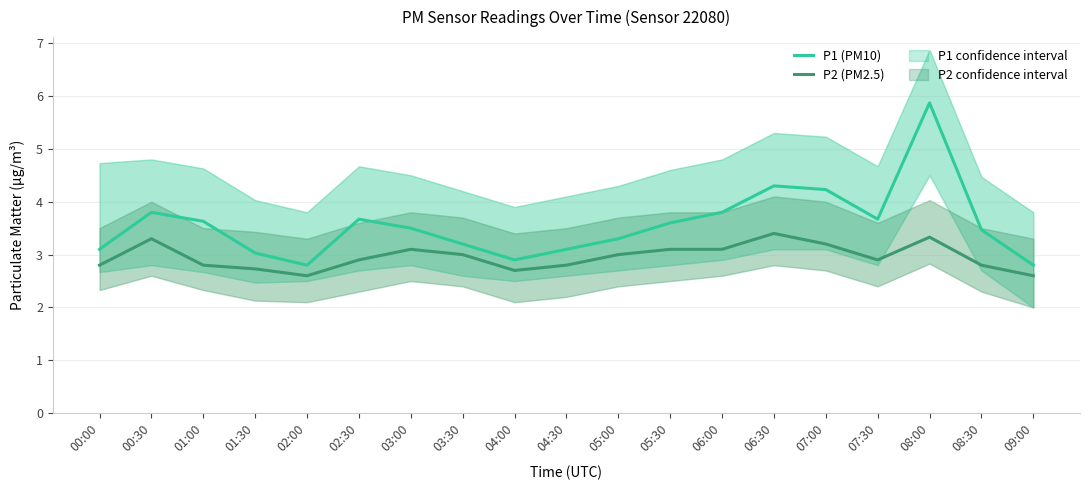

At which category does the chart reach its minimum across all series?

02:00